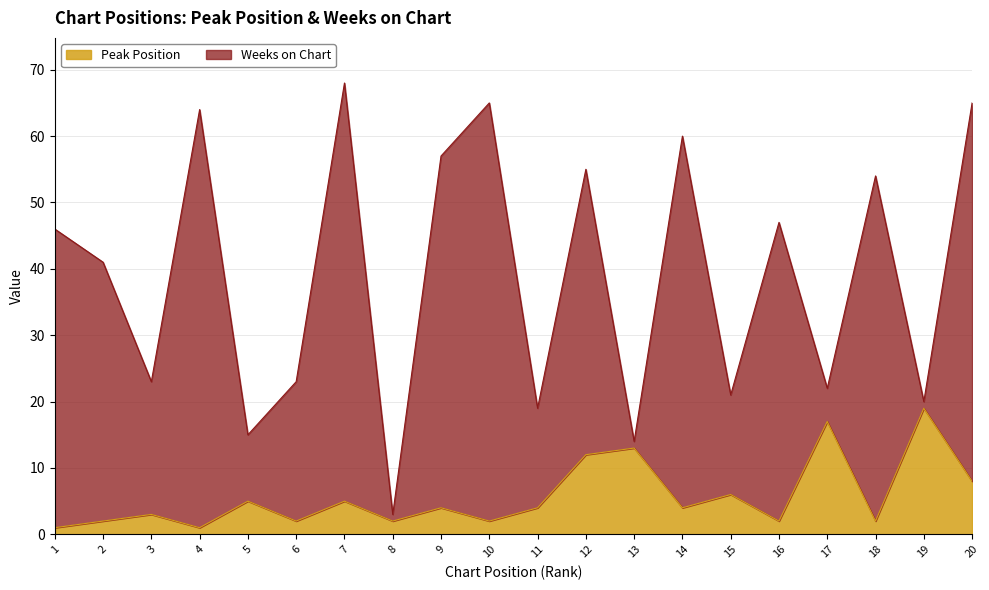

True or false: Peak Position has a value of 5 at 5.

True